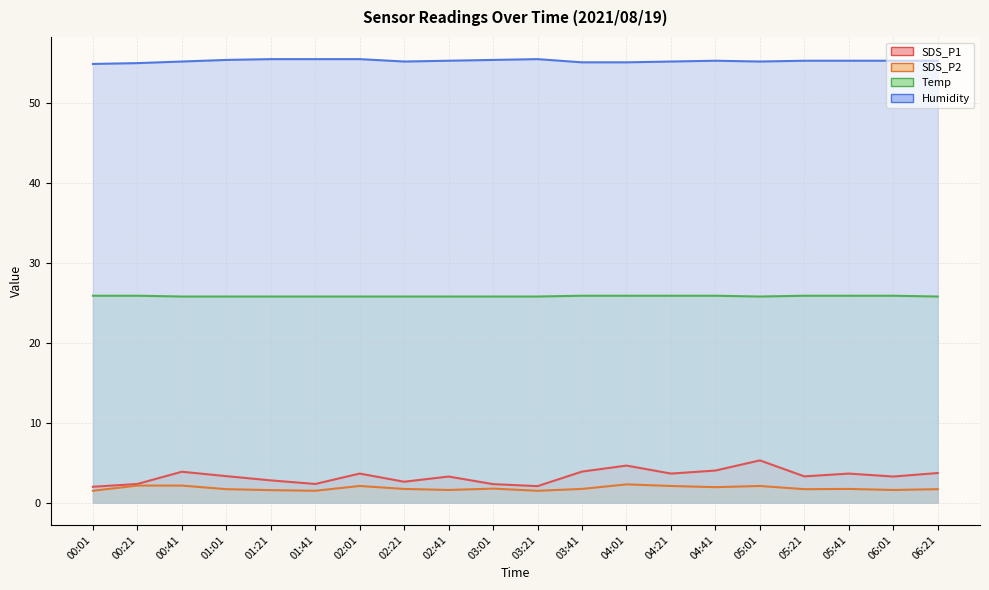

What is the difference between the SDS_P2 values at 00:21 and 05:41?

0.4